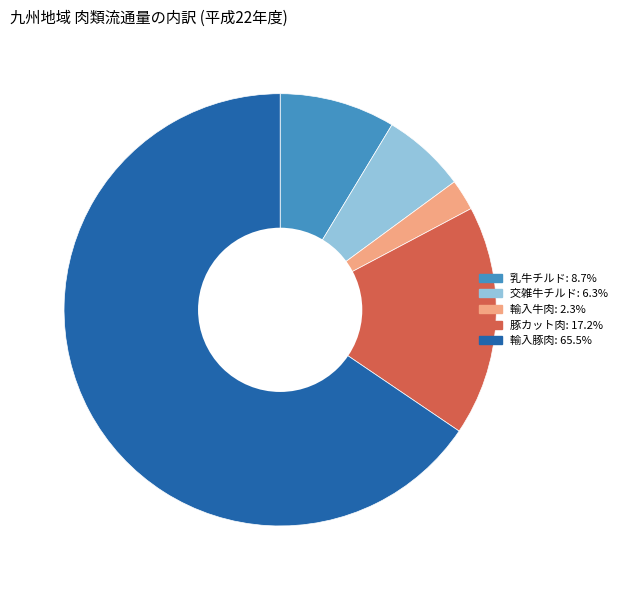

Is there any slice that represents more than half of the pie?

Yes